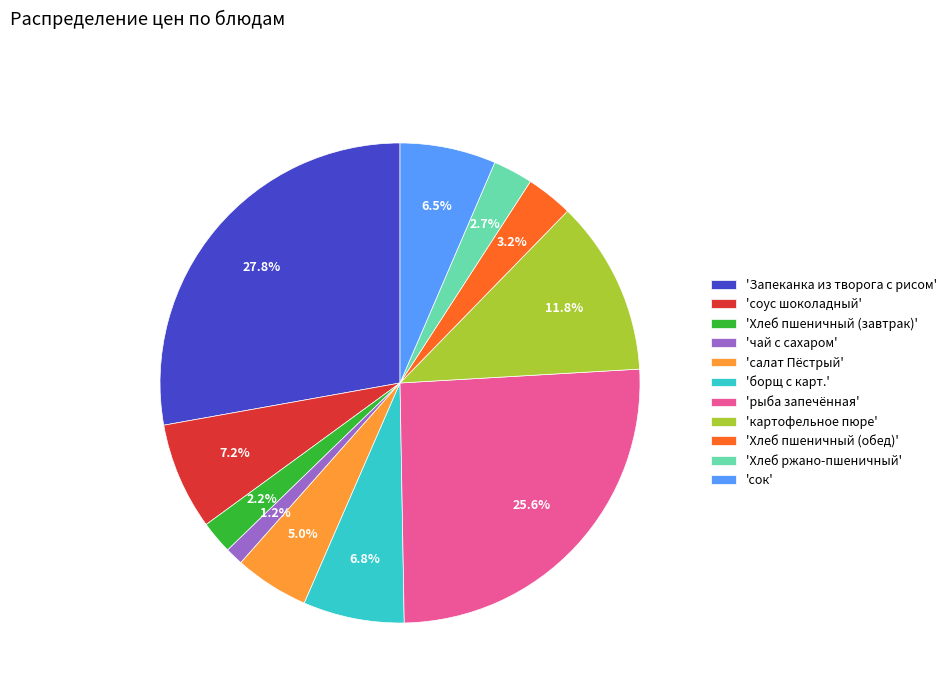

What is the largest slice in the pie chart?

'Запеканка из творога с рисом'